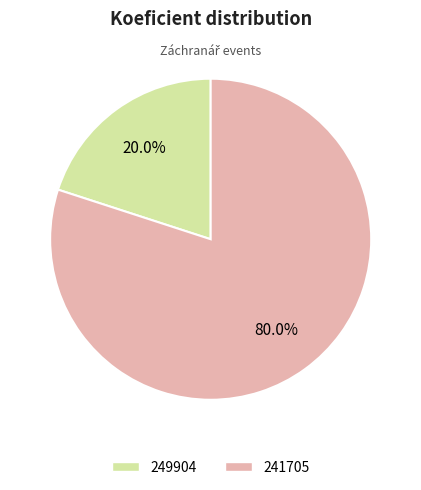

Rank the categories by value from lowest to highest.

249904, 241705